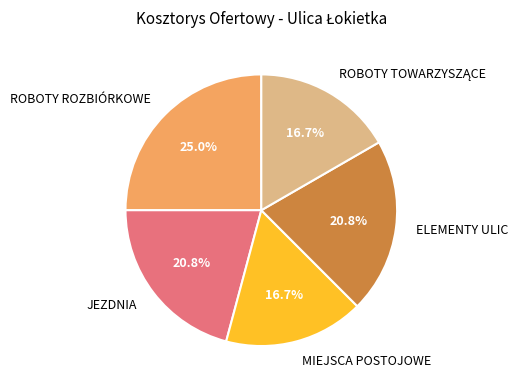

What percentage is NOT represented by ELEMENTY ULIC?

79.2%